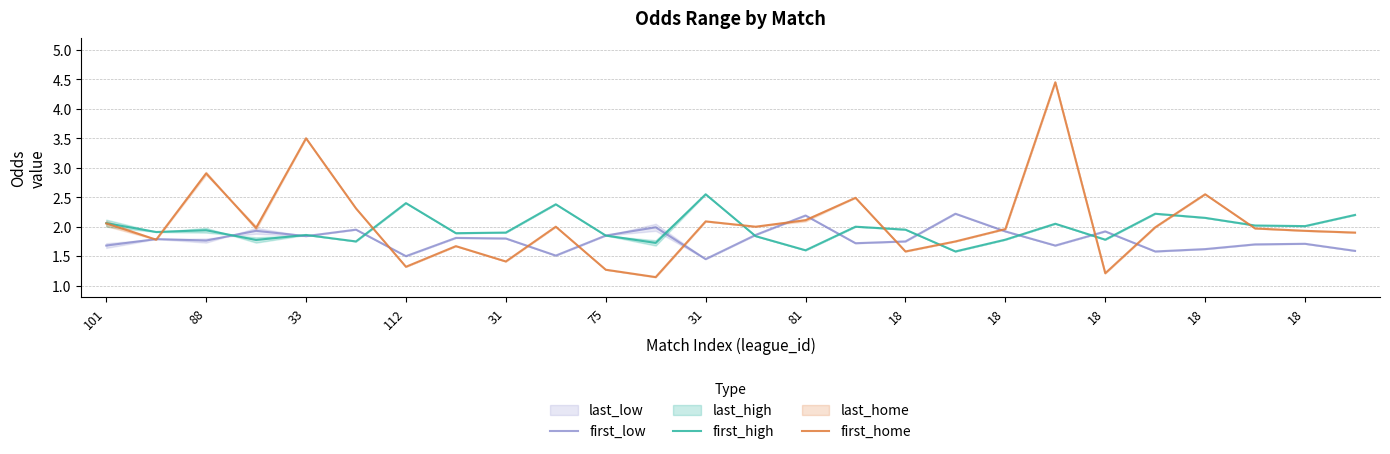

Which series ends up on top after the final intersection of first_high and first_home?

first_high